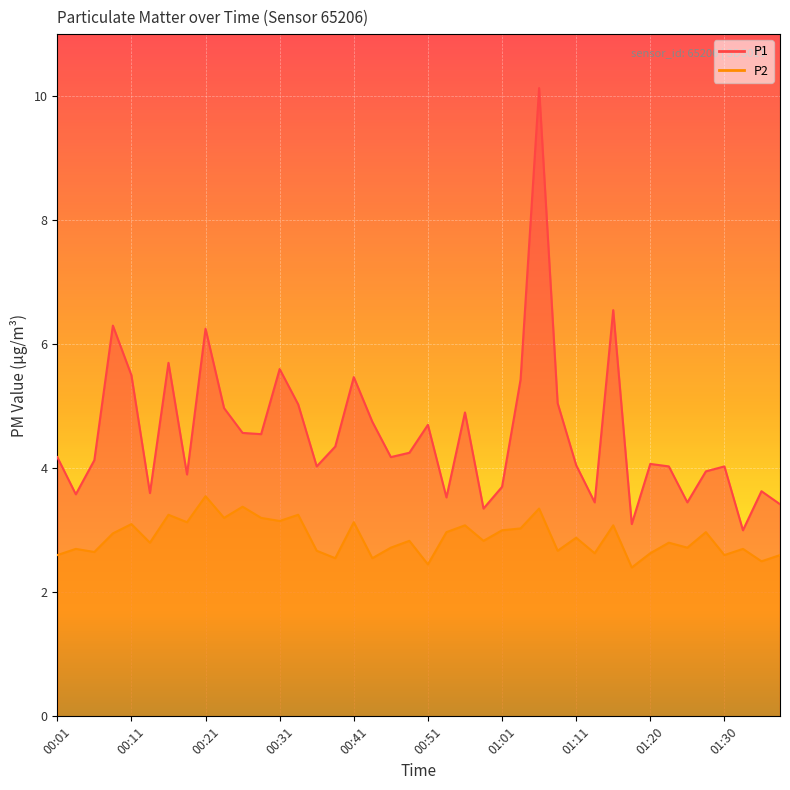

True or false: P2 has a value of 3.2 at 00:16.

True